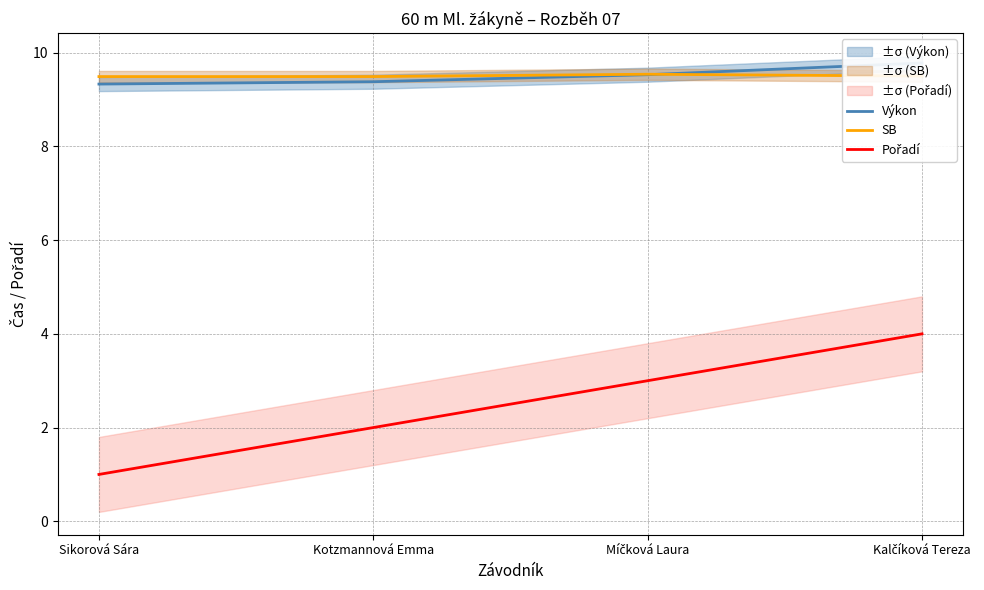

What is the sum of the SB values at Sikorová Sára and Míčková Laura?

19.0